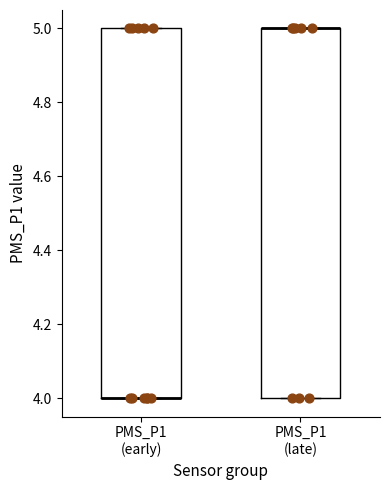

Reading left to right, transcribe this box plot: for each box, give where its median line is, the range the box spans, and where its two whiskers end, as read against the y-axis. The values are not printed on the chart, so give them approximately, as read against the axis.

PMS_P1 (early): median 4 (drawn on the box's lower edge), box 4 to 5, whiskers 4 to 5
PMS_P1 (late): median 5 (drawn on the box's upper edge), box 4 to 5, whiskers 4 to 5